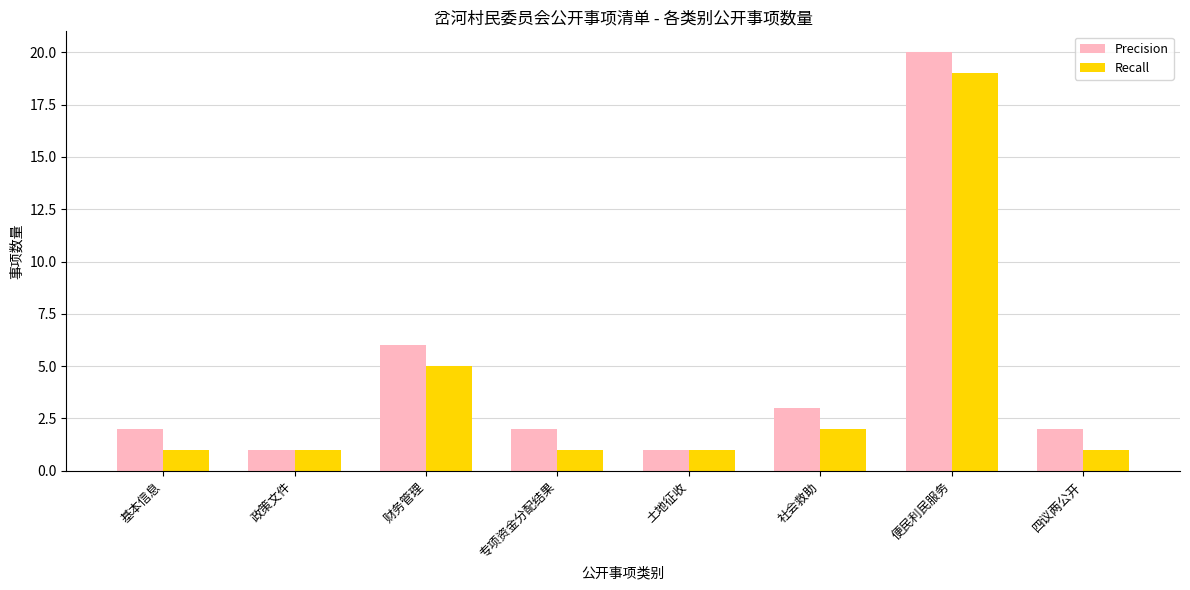

How many bars are there in each group?

2